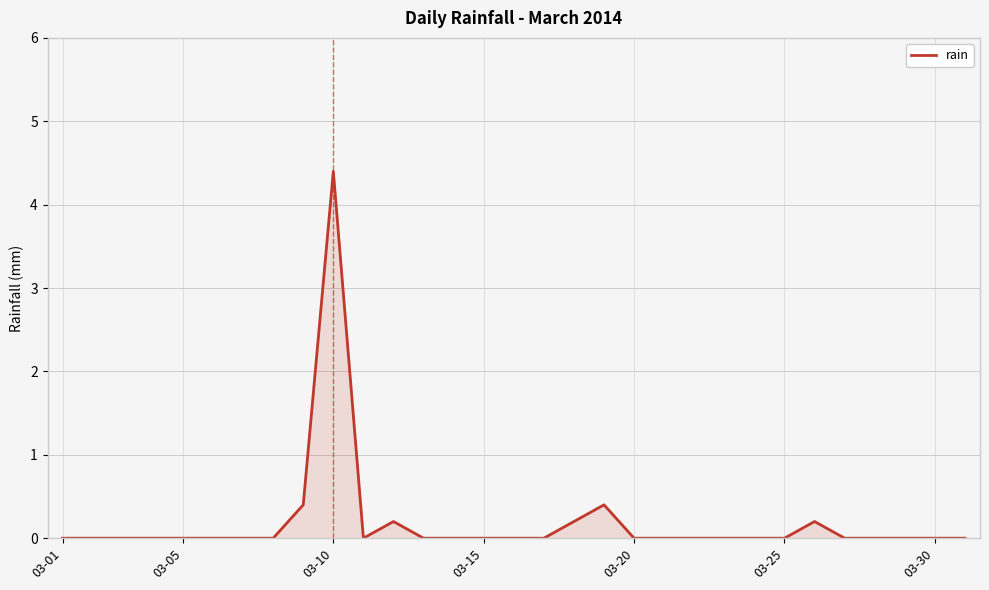

What is the difference between the maximum and minimum values?

4.4